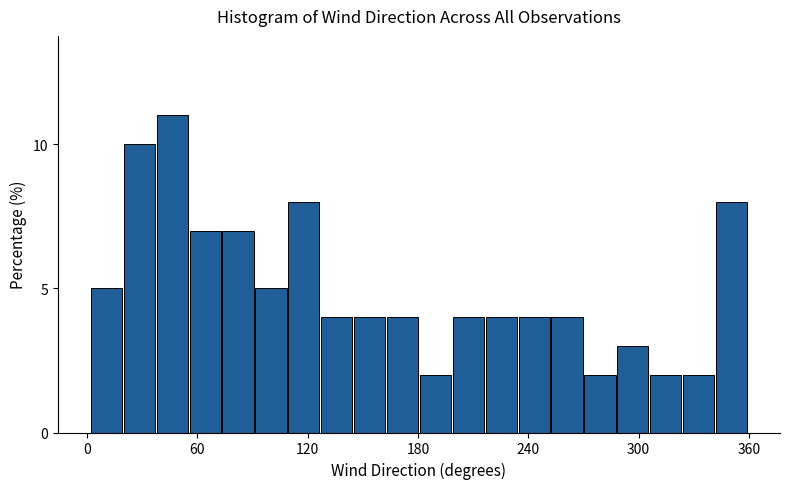

Around what value on the x-axis is the tallest bar? Give the approximate position of its centre, as read against the axis.

50